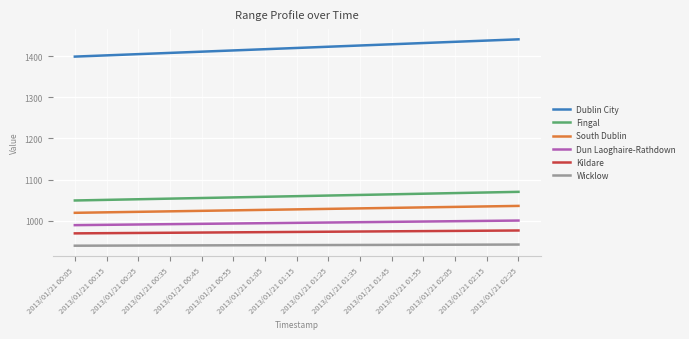

True or false: Dun Laoghaire-Rathdown and Dublin City cross at least once.

False